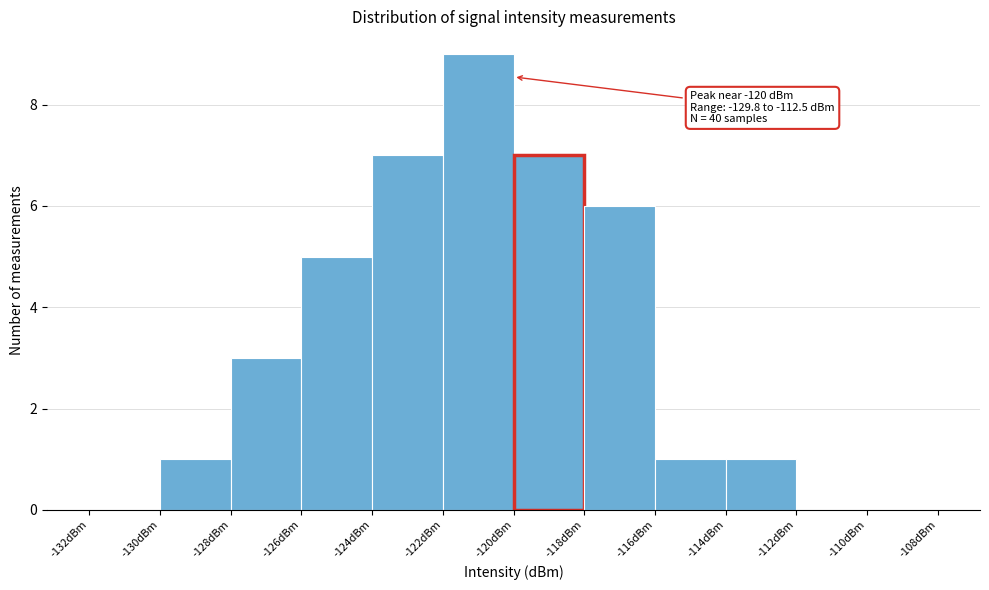

Over which range of the x-axis is the bar tallest?

-122 to -120